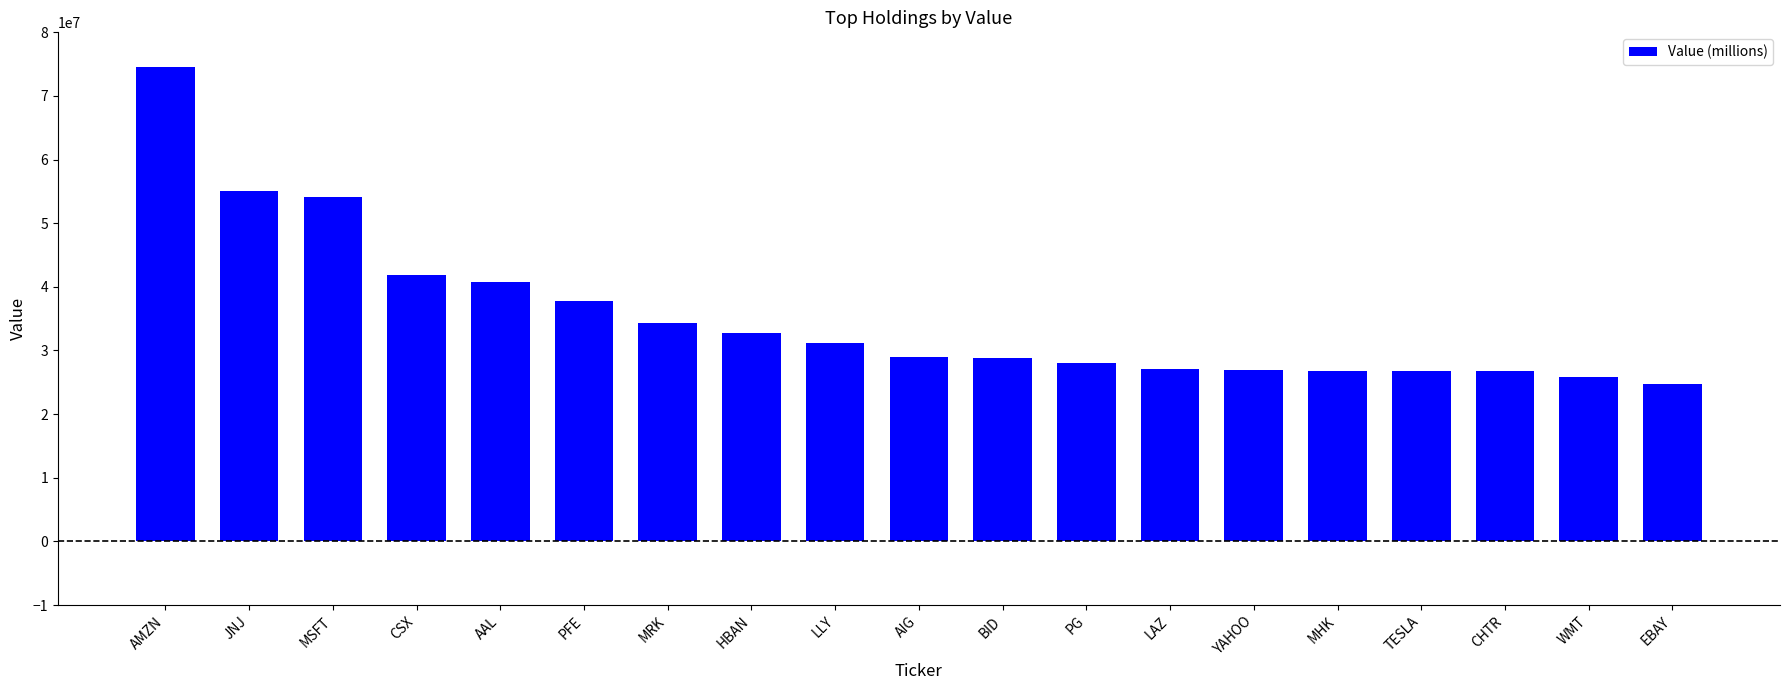

At which category does the chart reach its peak across all series?

AMZN